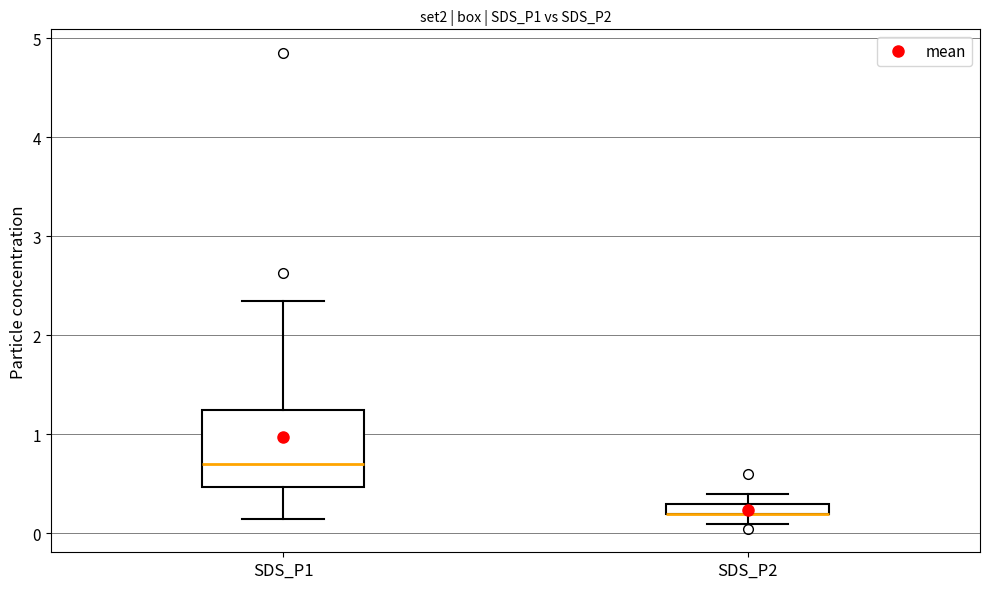

Which box is the tallest, from its lower edge to its upper edge?

SDS_P1